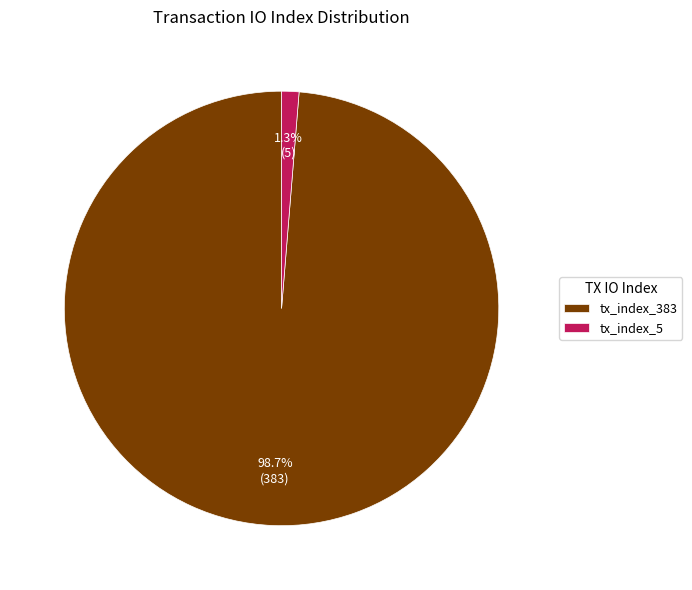

True or false: tx_index_383 accounts for 88% of the total.

False